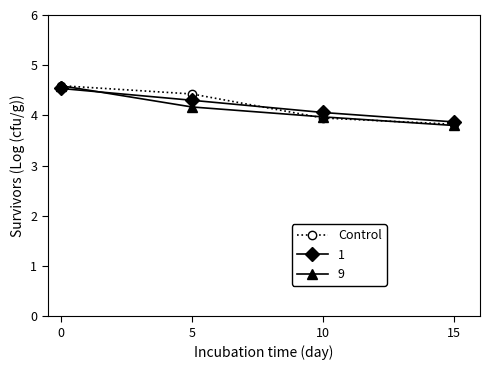

The value of 9 at 15 is 1.2. True or false?

False